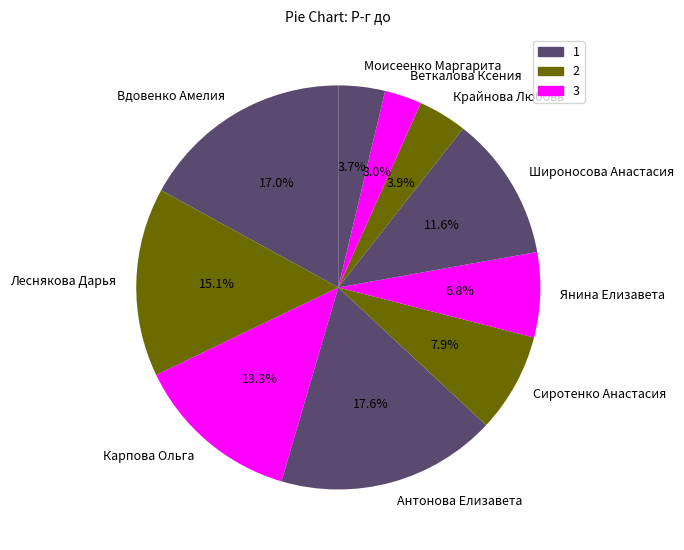

Combined, what portion of the pie is Веткалова Ксения and Моисеенко Маргарита?

6.7%